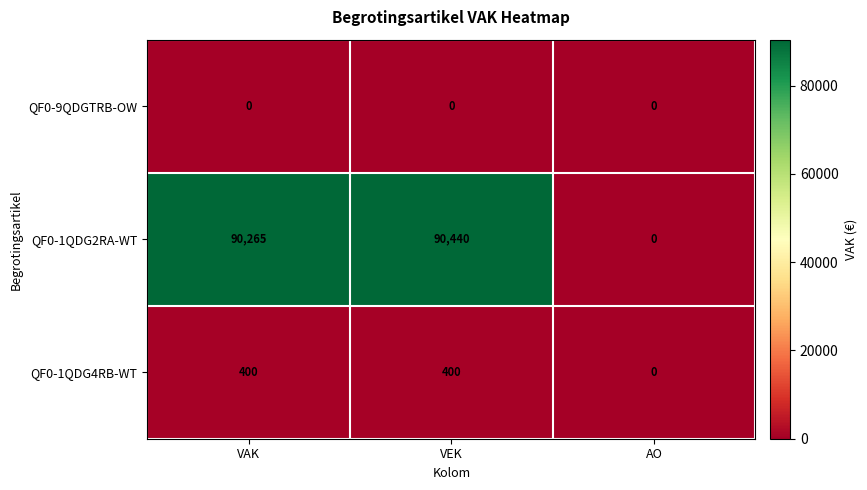

Reading right to left, list all the values displayed in this chart.

QF0-9QDGTRB-OW: AO=0	VEK=0	VAK=0
QF0-1QDG2RA-WT: AO=0	VEK=90440	VAK=90265
QF0-1QDG4RB-WT: AO=0	VEK=400	VAK=400